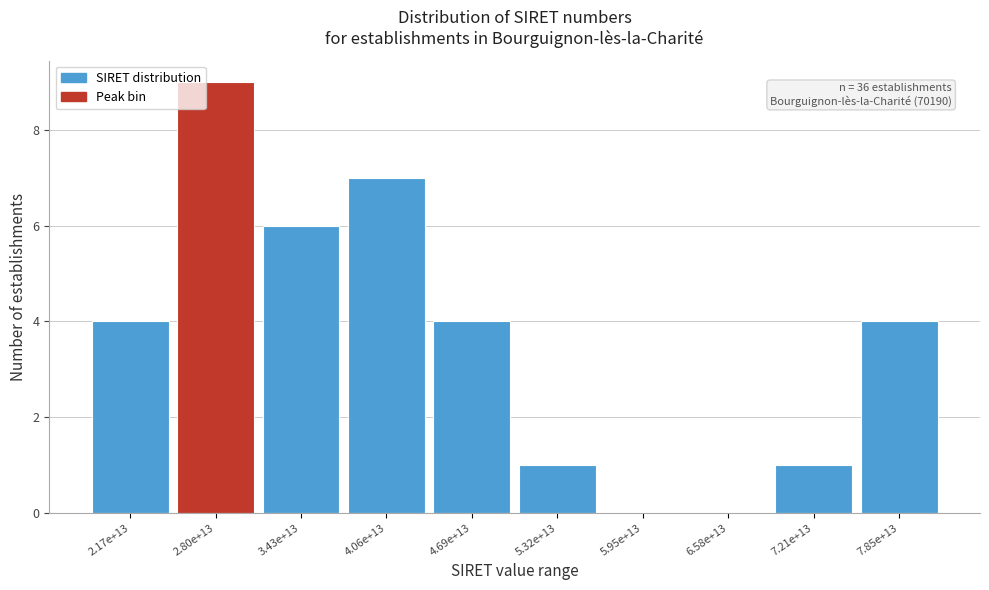

Reading left to right, list all the values displayed in this chart.

2.17e+13=4	2.80e+13=9	3.43e+13=6	4.06e+13=7	4.69e+13=4	5.32e+13=1	5.95e+13=0	6.58e+13=0	7.21e+13=1	7.85e+13=4